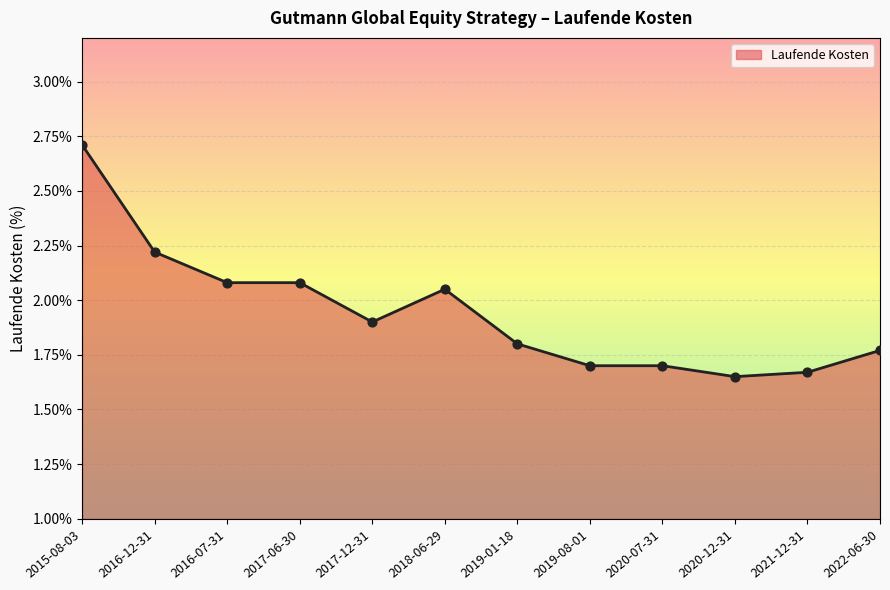

Approximately how many times larger is the value at 2019-08-01 compared to 2022-06-30?

1.0